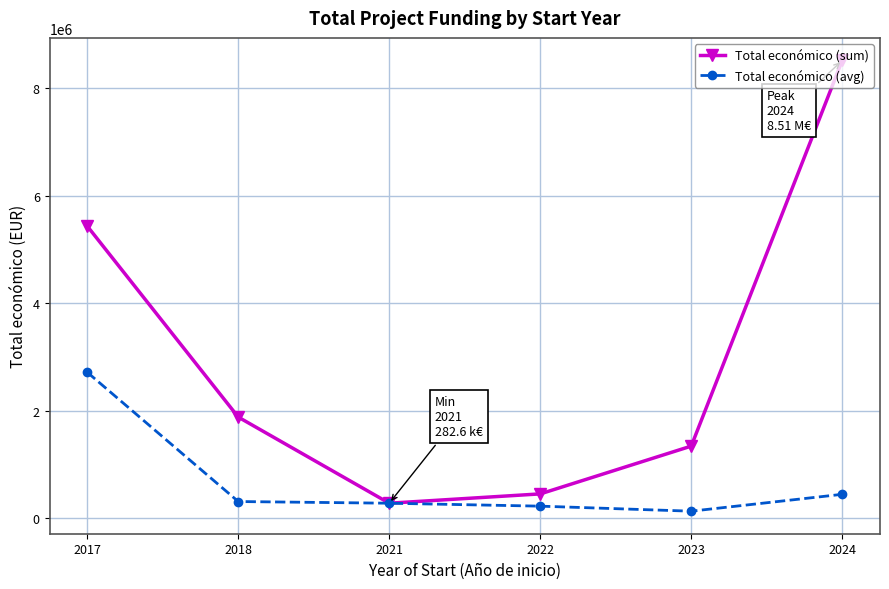

List the labels in order of Total económico (sum) value, smallest first.

2021, 2022, 2023, 2018, 2017, 2024